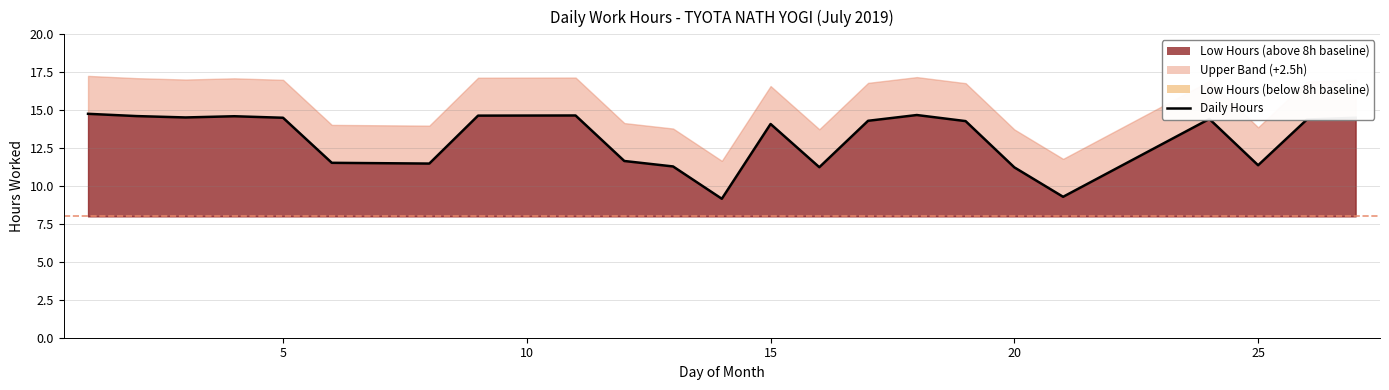

Reading right to left, what are all the values shown in this chart?

14.5	14.4	11.4	14.4	9.3	11.2	14.3	14.7	14.3	11.2	14.1	9.2	11.3	11.7	14.7	14.6	11.5	11.5	14.5	14.6	14.5	14.6	14.8